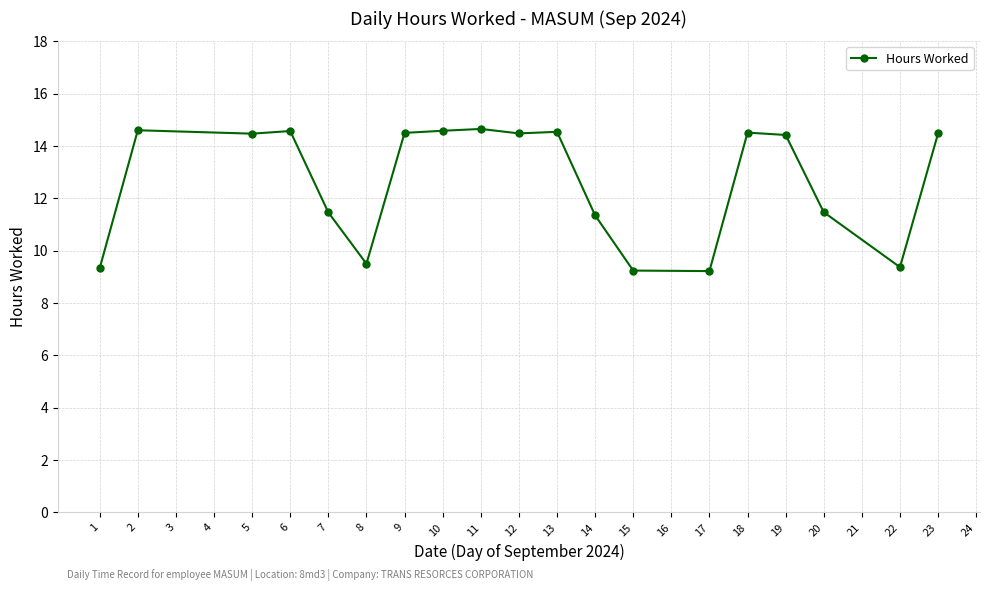

How many values are below 14?

8